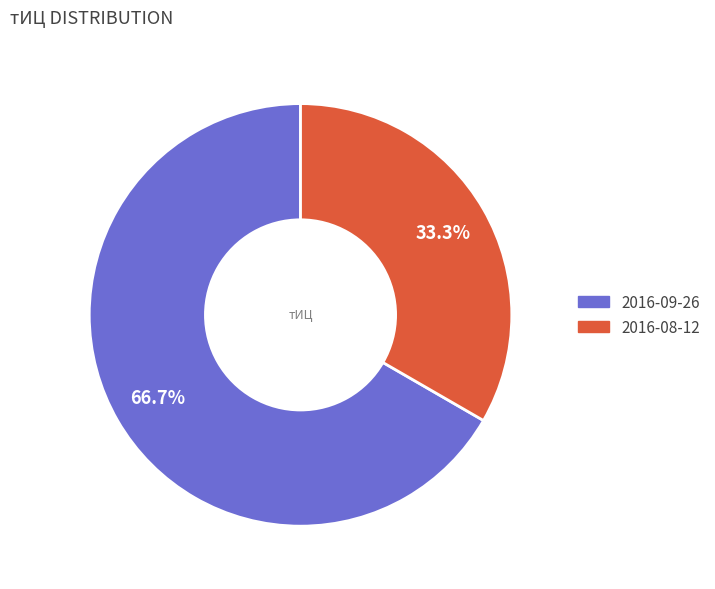

Is there any slice that represents more than half of the pie?

Yes